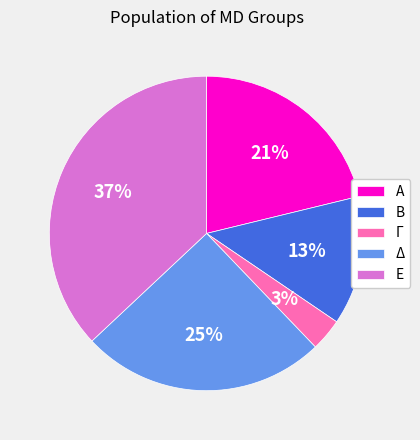

How many slices are in this pie chart?

5